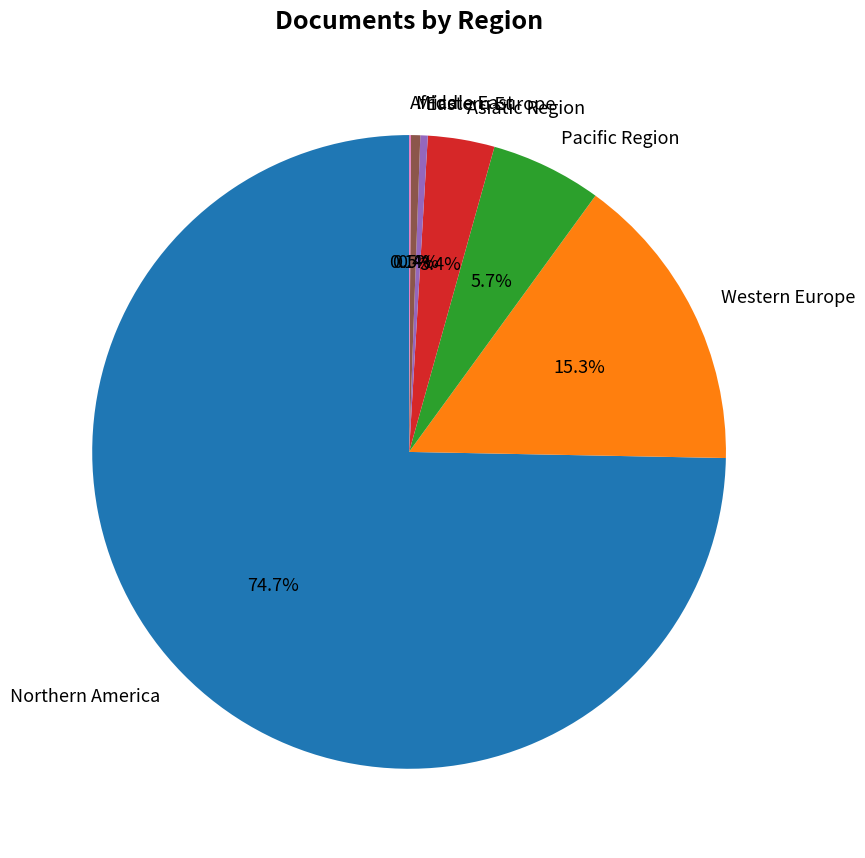

How much of the chart is everything except Pacific Region?

94.3%